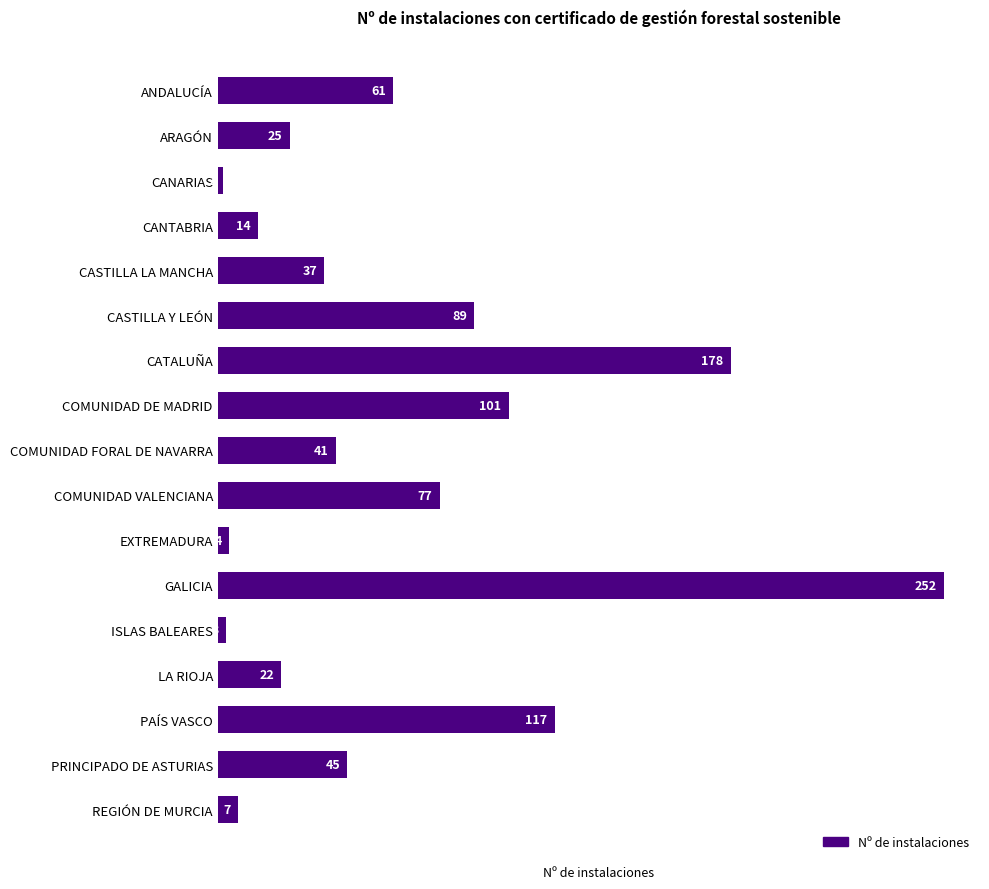

What is the ratio of the value at COMUNIDAD FORAL DE NAVARRA to the value at ISLAS BALEARES?

13.7